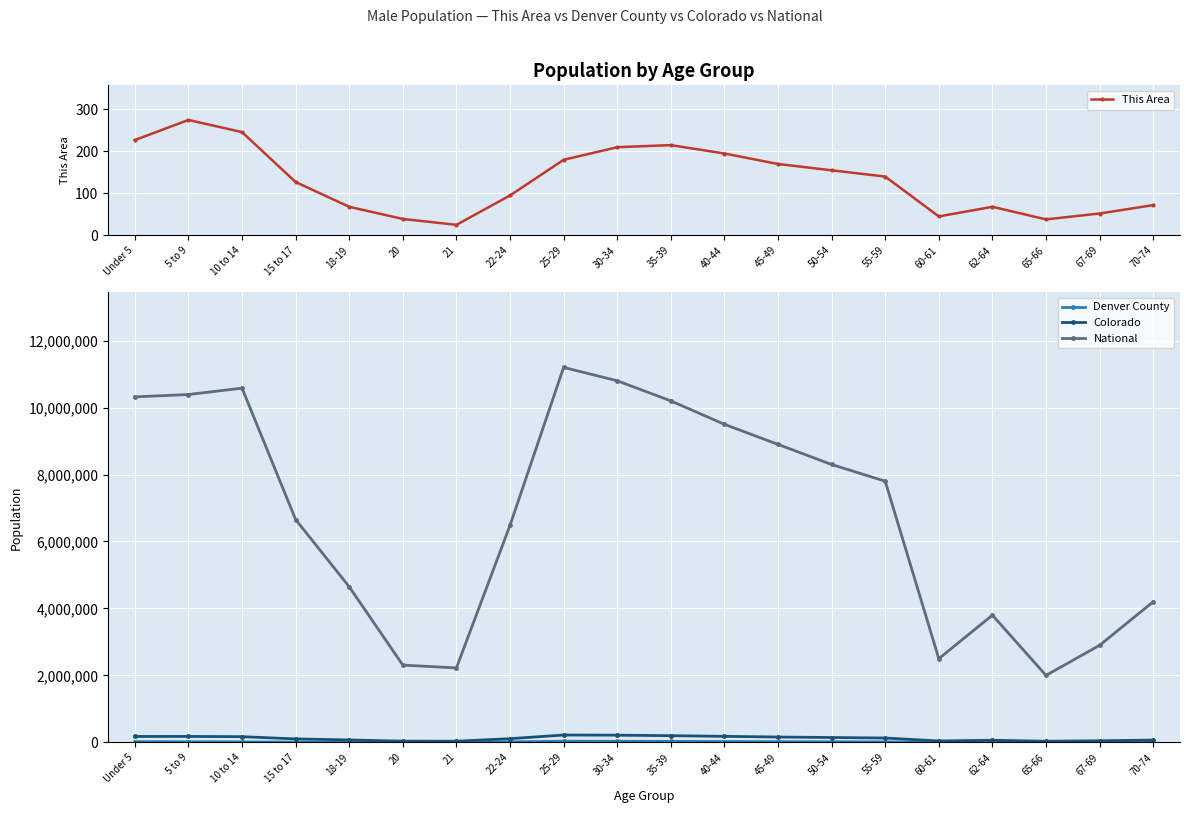

Between 10 to 14 and 21, which series saw the biggest shift?

National